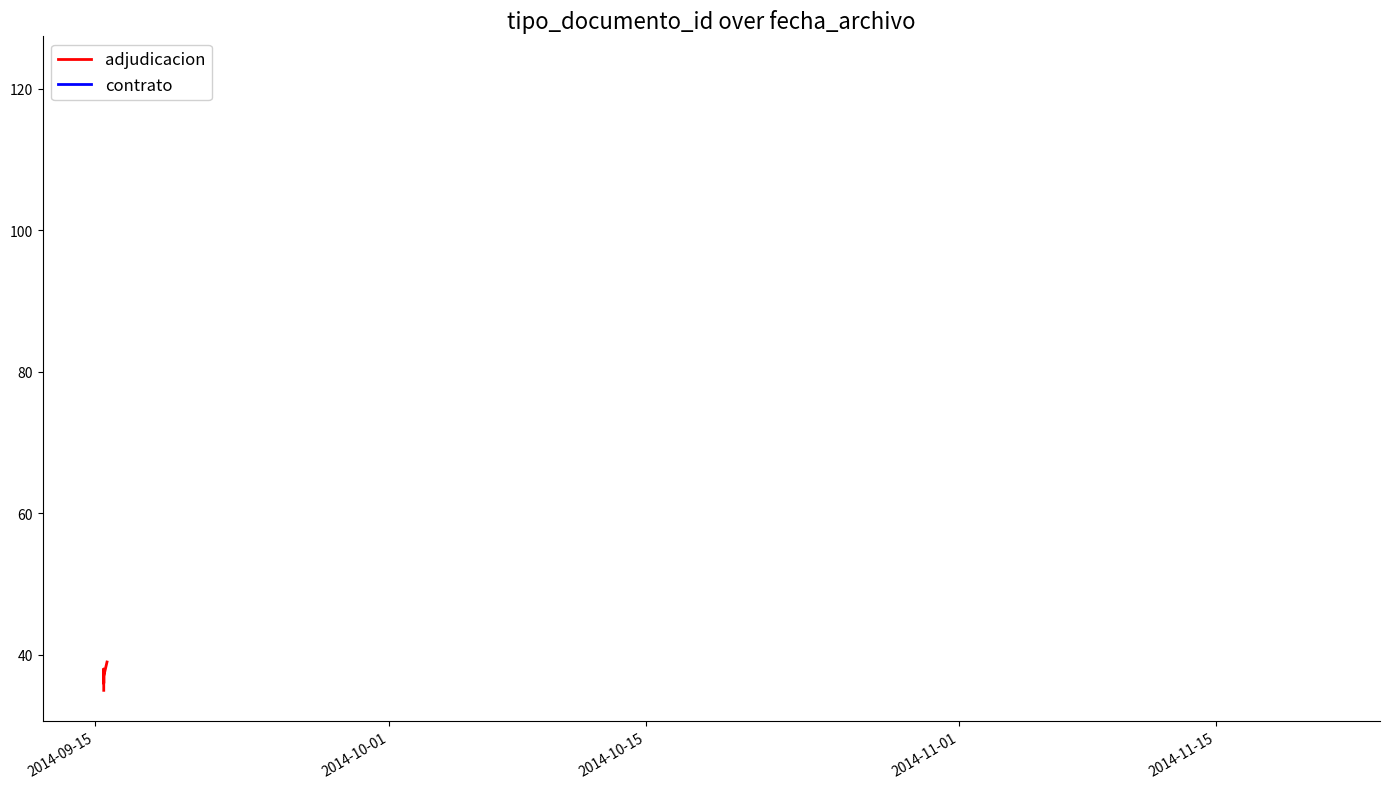

What is the smallest value displayed?

35